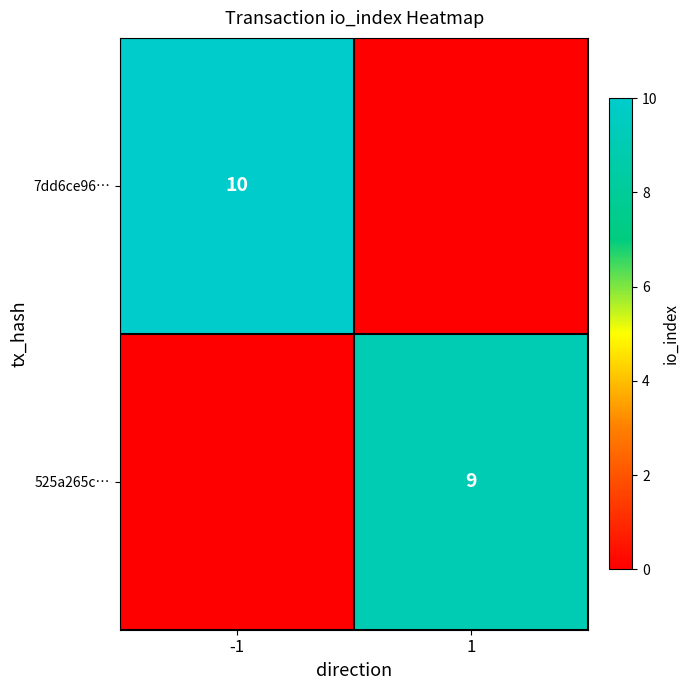

True or false: 525a265c… has a value of 13 at 1.

False